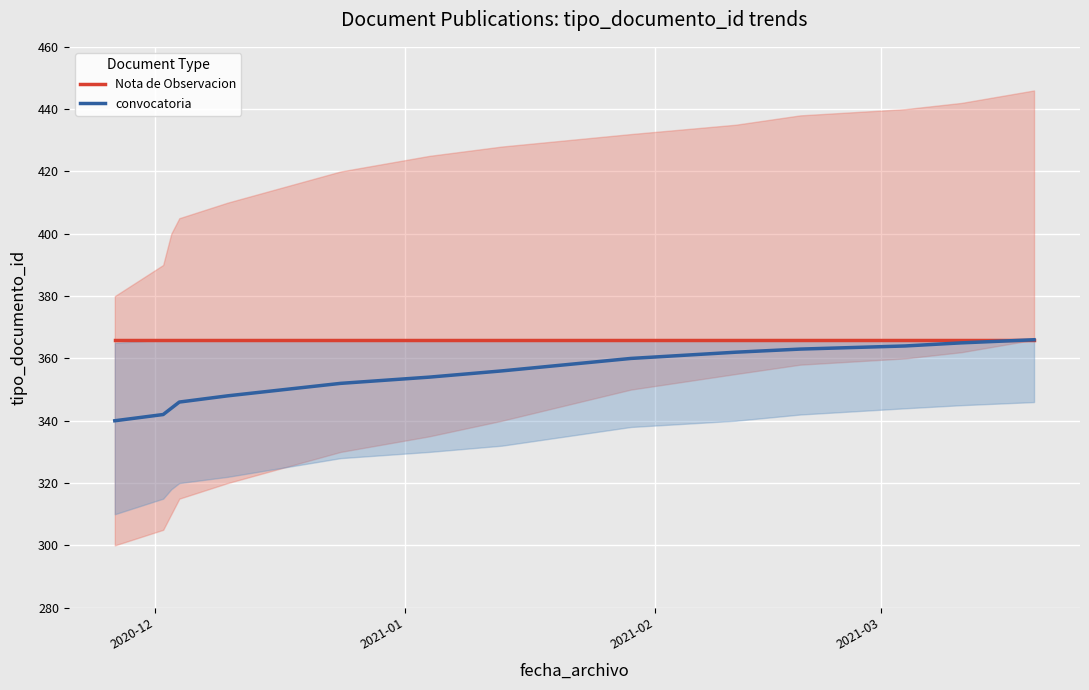

Reading left to right, what are all the values shown in this chart?

Nota de Observacion: 366	366	366	366	366	366	366	366	366	366	366	366	366	366	366	366
convocatoria: 340	342	344	346	348	350	352	354	356	358	360	362	363	364	365	366